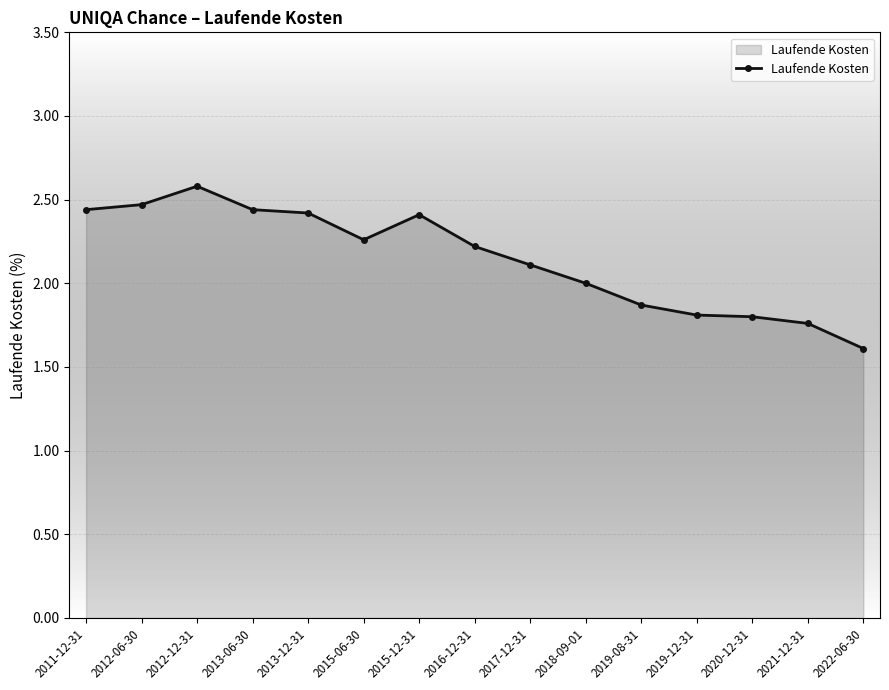

What is the smallest value displayed?

1.6